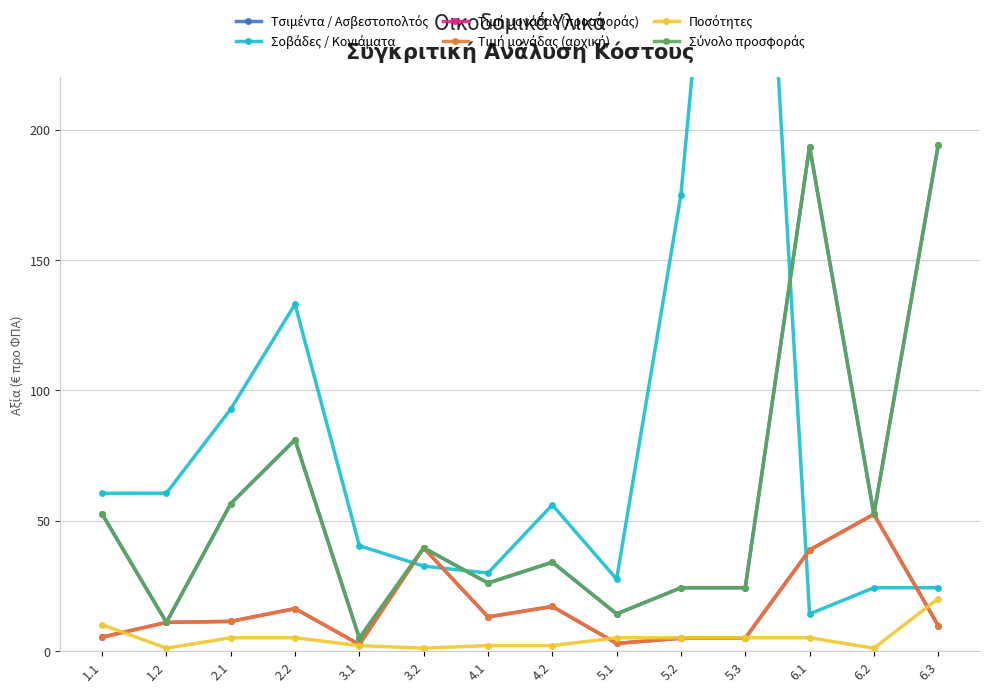

Which series has the largest total across all categories?

Σοβάδες / Κονιάματα